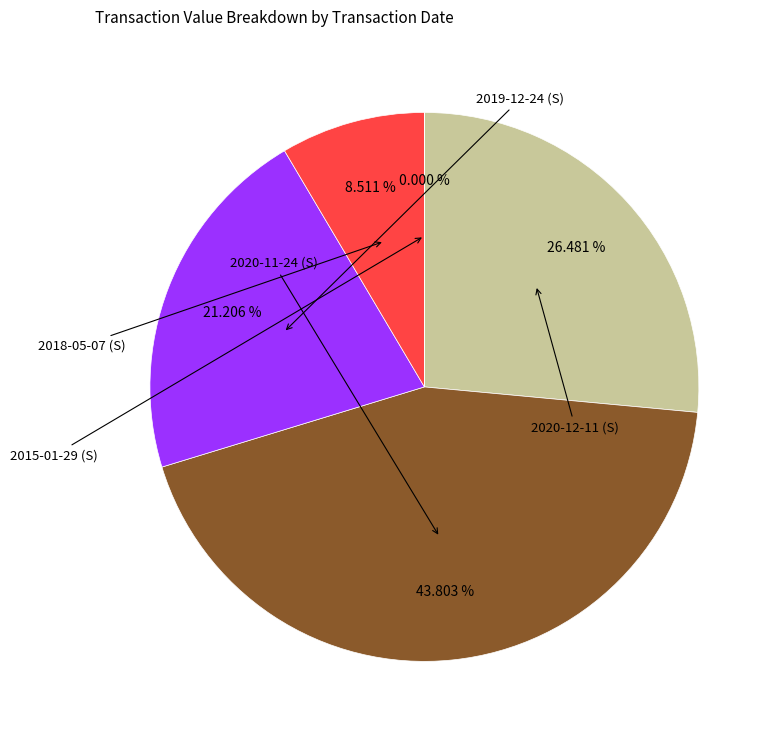

Is there any slice that represents more than half of the pie?

No